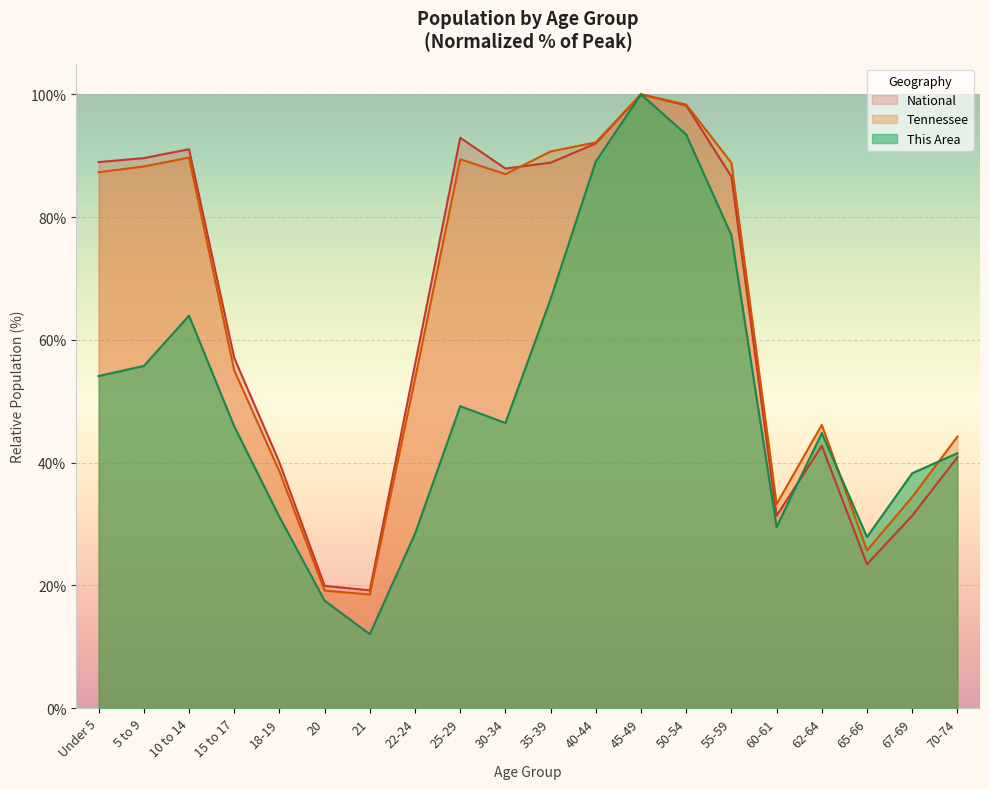

What is the spread (max minus min) of values at 15 to 17?

11.1